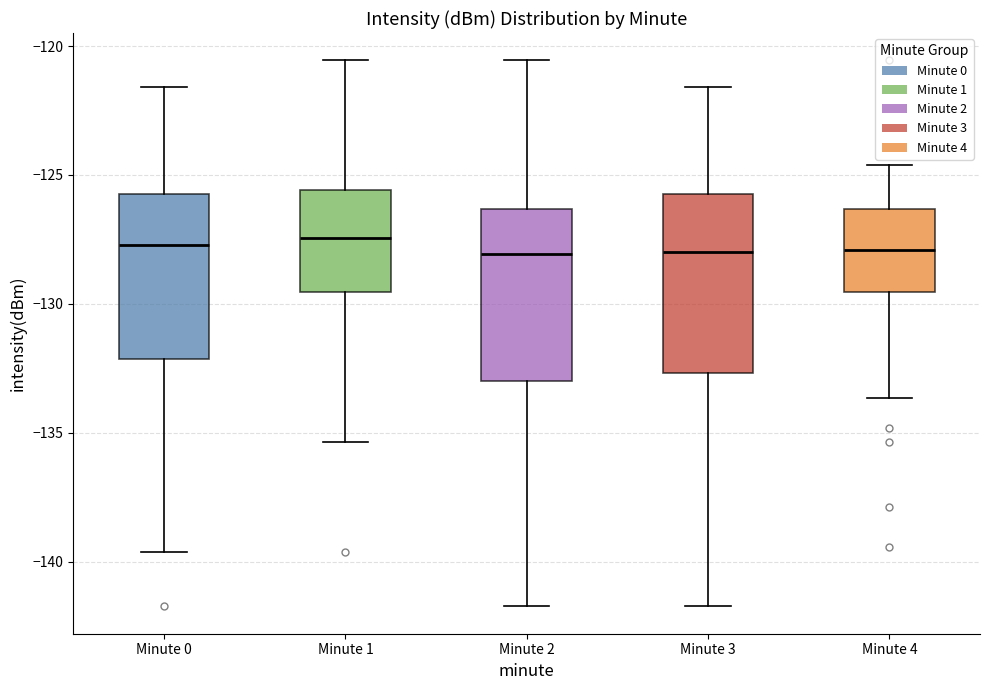

Where does the median line of the box for Minute 0 sit on the y-axis? The values are not printed on the chart, so give them approximately, as read against the axis.

-127.5